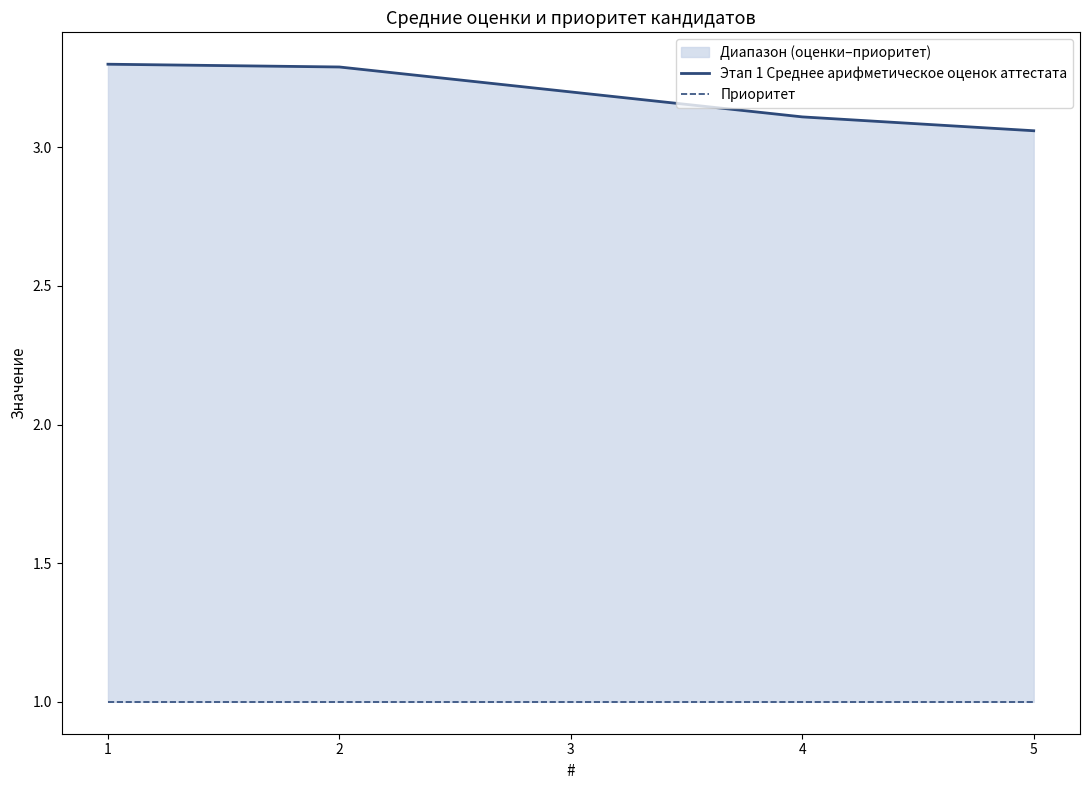

At how many categories does at least one series exceed 2?

5